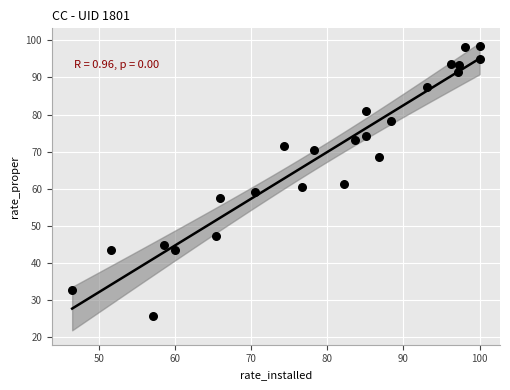

What is the range of X values (max minus min)?

53.5